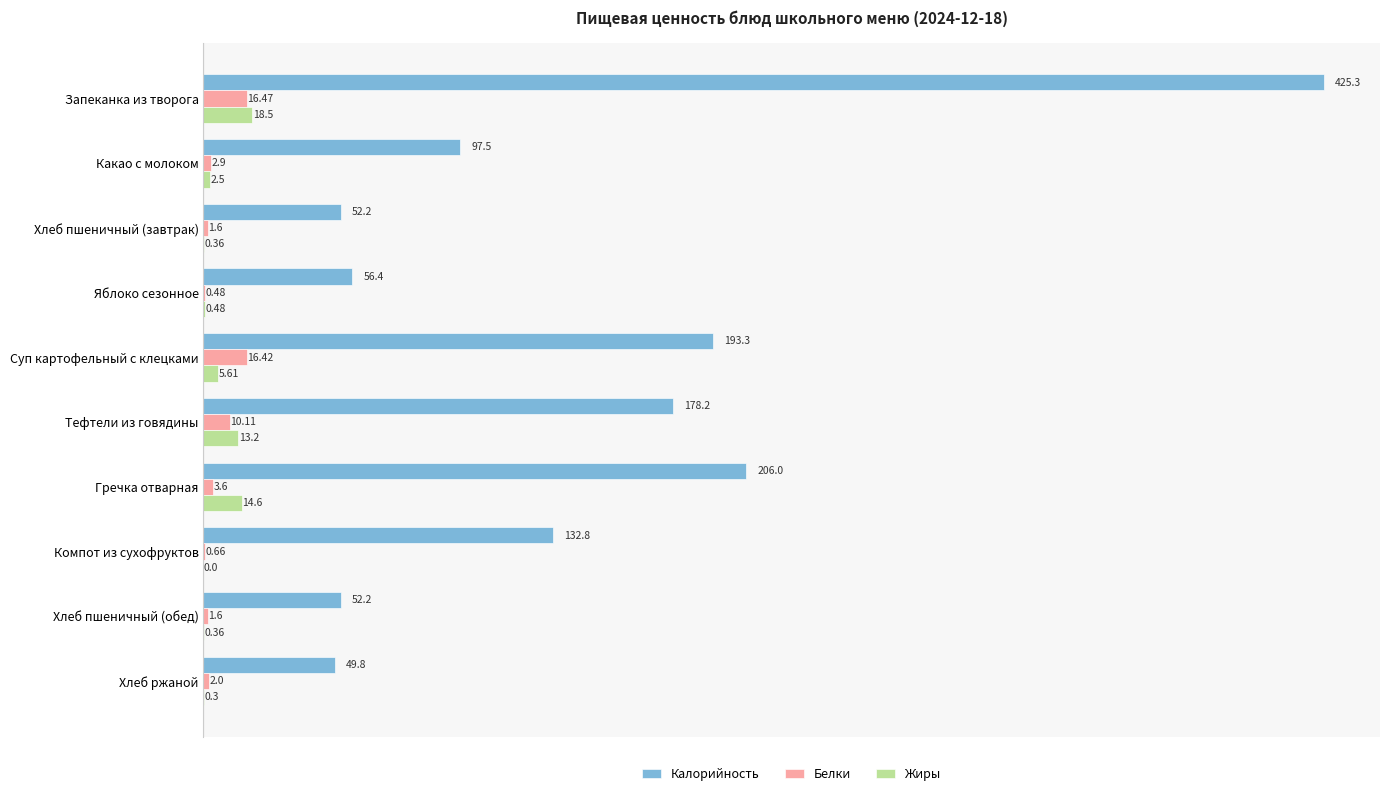

Where is Белки nearest to the value 8?

Тефтели из говядины